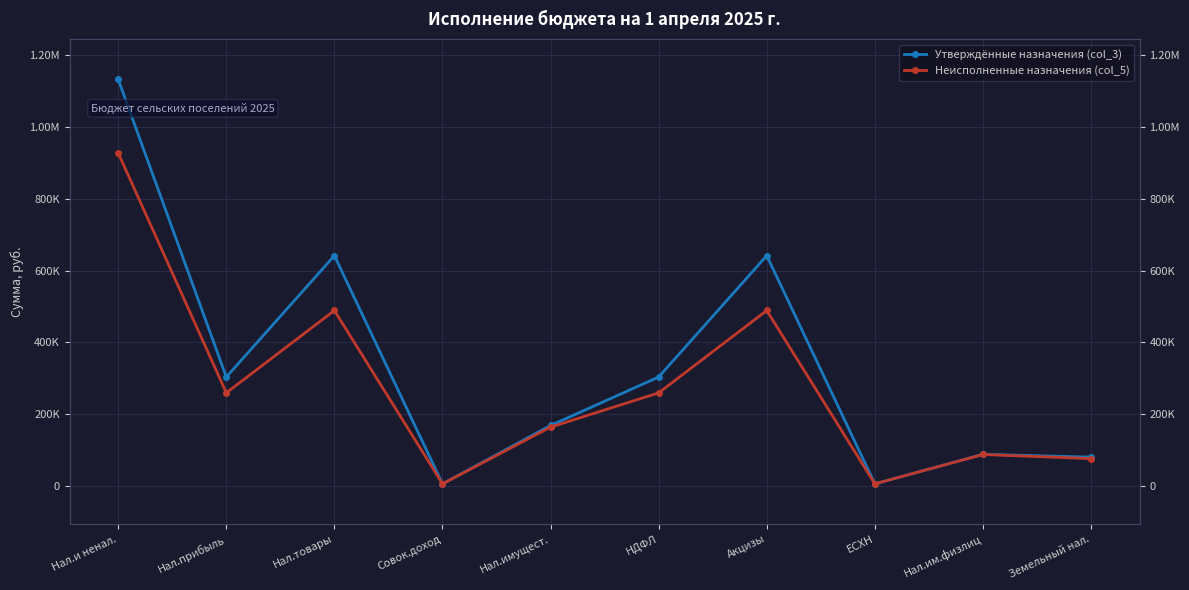

How many interior local peaks does the Утверждённые назначения (col_3) series have?

3